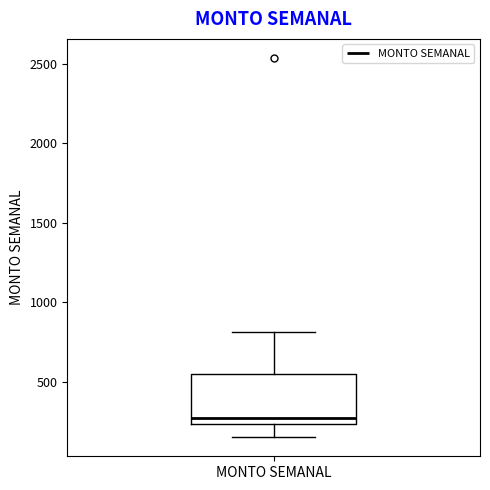

Where is the upper edge of the box on the y-axis? The values are not printed on the chart, so give them approximately, as read against the axis.

550